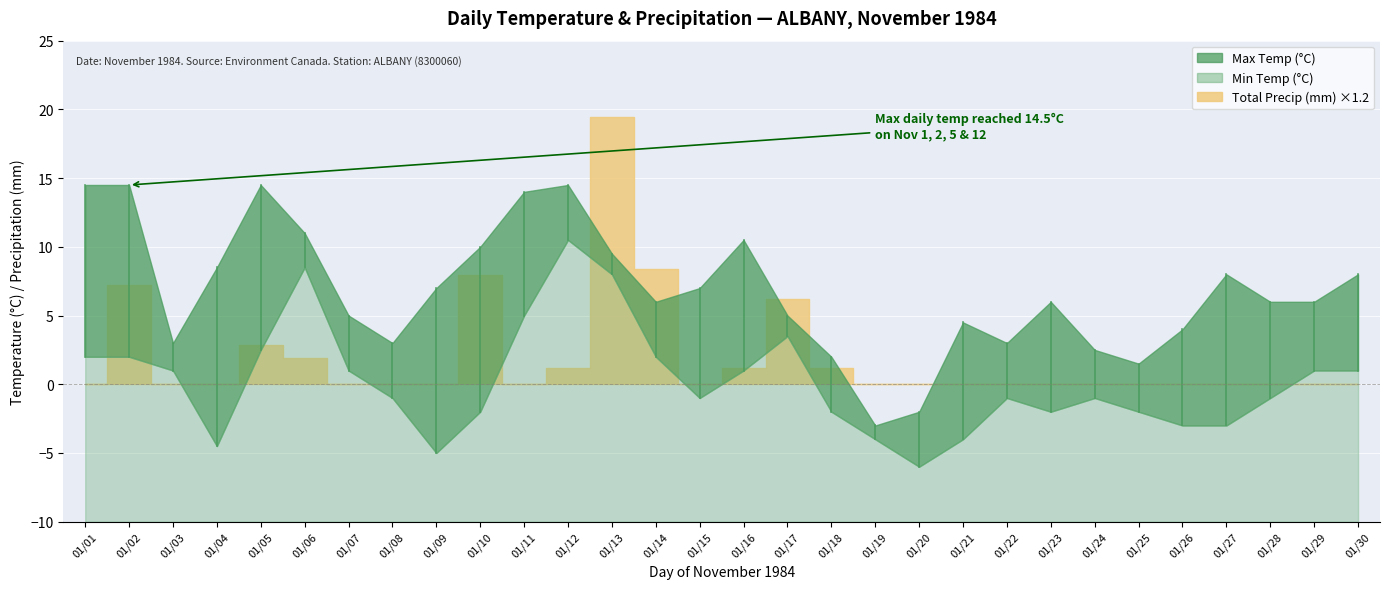

Reading left to right, extract all data points from this chart.

Max Temp (°C): 01=14.5	02=14.5	03=3.0	04=8.5	05=14.5	06=11.0	07=5.0	08=3.0	09=7.0	10=10.0	11=14.0	12=14.5	13=9.5	14=6.0	15=7.0	16=10.5	17=5.0	18=2.0	19=-3.0	20=-2.0	21=4.5	22=3.0	23=6.0	24=2.5	25=1.5	26=4.0	27=8.0	28=6.0	29=6.0	30=8.0
Min Temp (°C): 01=2.0	02=2.0	03=1.0	04=-4.5	05=2.5	06=8.5	07=1.0	08=-1.0	09=-5.0	10=-2.0	11=5.0	12=10.5	13=8.0	14=2.0	15=-1.0	16=1.0	17=3.5	18=-2.0	19=-4.0	20=-6.0	21=-4.0	22=-1.0	23=-2.0	24=-1.0	25=-2.0	26=-3.0	27=-3.0	28=-1.0	29=1.0	30=1.0
Total Precip (mm): 01=0.0	02=6.0	03=0.0	04=0.0	05=2.4	06=1.6	07=0.0	08=0.0	09=0.0	10=6.6	11=0.0	12=1.0	13=16.2	14=7.0	15=0.0	16=1.0	17=5.2	18=1.0	19=0.0	20=0.0	21=0.0	22=0.0	23=0.0	24=0.0	25=0.0	26=0.0	27=0.0	28=0.0	29=0.0	30=0.0